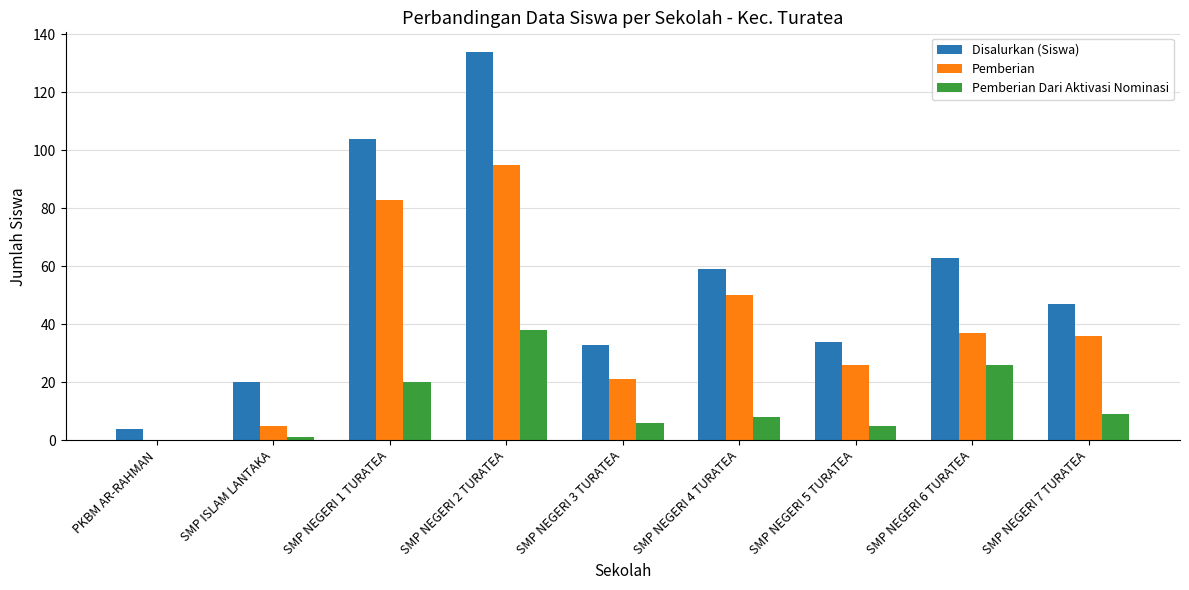

What is the spread (max minus min) of values at SMP NEGERI 7 TURATEA?

38